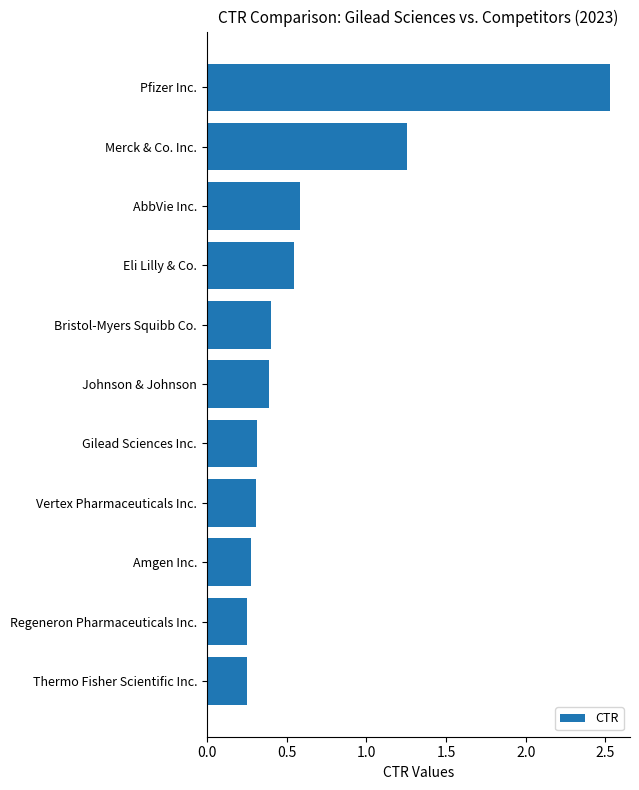

Which label corresponds to the largest value in the chart?

Pfizer Inc.